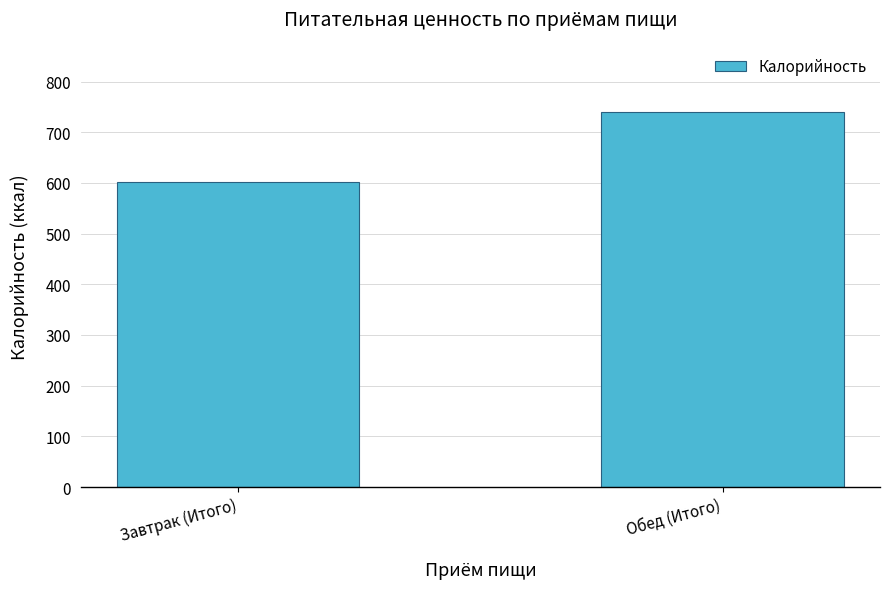

Count the number of values greater than 739.

1